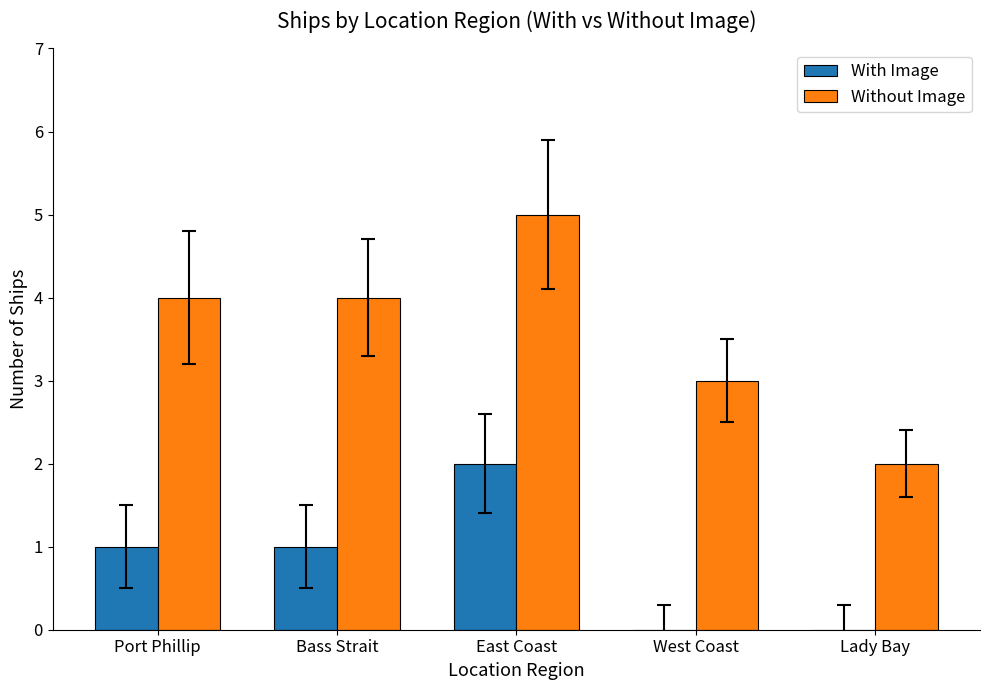

How many data points does each series have?

5